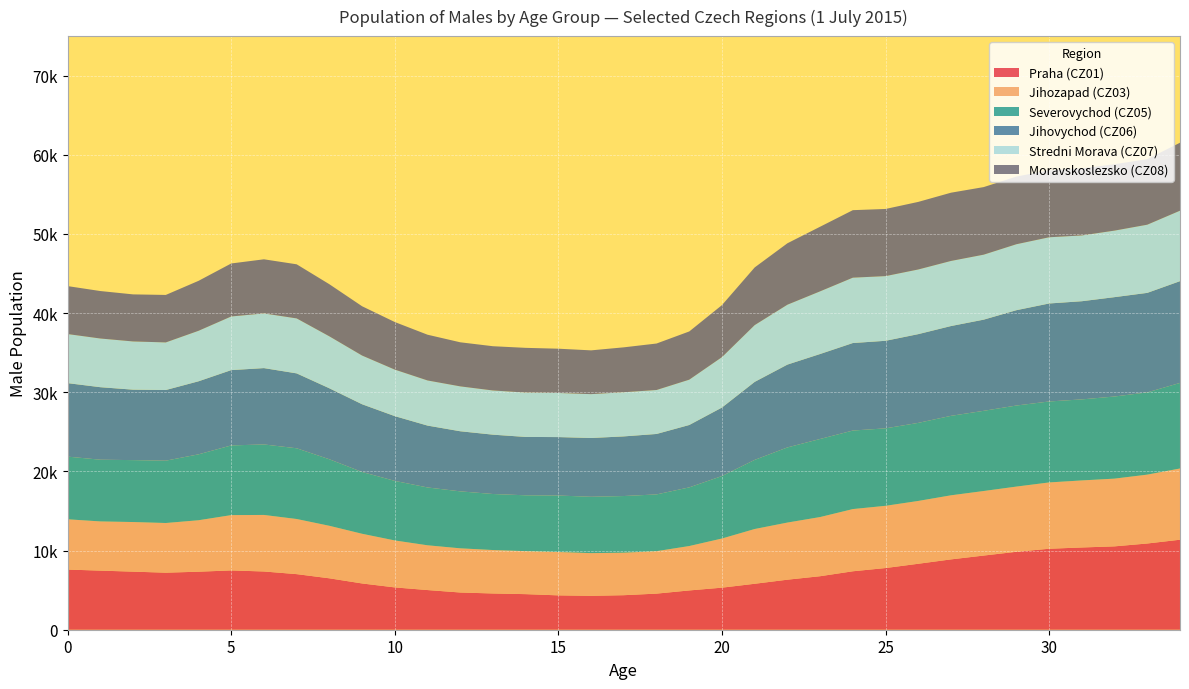

Reading left to right, list all the values displayed in this chart.

Praha (CZ01): 0=7601	1=7467	2=7338	3=7207	4=7331	5=7493	6=7358	7=7024	8=6496	9=5845	10=5346	11=5012	12=4703	13=4580	14=4496	15=4341	16=4283	17=4363	18=4561	19=4964	20=5314	21=5806	22=6321	23=6761	24=7384	25=7794	26=8334	27=8886	28=9370	29=9848	30=10231	31=10392	32=10533	33=10894	34=11372
Jihozapad (CZ03): 0=6351	1=6216	2=6268	3=6276	4=6500	5=6988	6=7144	7=6965	8=6634	9=6278	10=5933	11=5655	12=5582	13=5488	14=5430	15=5476	16=5394	17=5368	18=5363	19=5610	20=6210	21=6918	22=7218	23=7475	24=7859	25=7862	26=7937	27=8097	28=8156	29=8237	30=8378	31=8471	32=8558	33=8702	34=8999
Severovychod (CZ05): 0=7918	1=7798	2=7823	3=7876	4=8327	5=8805	6=8907	7=8935	8=8405	9=7806	10=7525	11=7307	12=7197	13=7079	14=7058	15=7137	16=7120	17=7160	18=7171	19=7411	20=7893	21=8735	22=9493	23=9863	24=9922	25=9786	26=9862	27=10040	28=10131	29=10241	30=10229	31=10238	32=10374	33=10392	34=10811
Jihovychod (CZ06): 0=9285	1=9161	2=8901	3=8926	4=9229	5=9515	6=9645	7=9463	8=8969	9=8557	10=8181	11=7818	12=7593	13=7497	14=7373	15=7385	16=7425	17=7535	18=7638	19=7882	20=8656	21=9855	22=10465	23=10737	24=11057	25=11062	26=11213	27=11345	28=11519	29=12046	30=12381	31=12403	32=12555	33=12571	34=12857
Stredni Morava (CZ07): 0=6200	1=6151	2=6091	3=6014	4=6379	5=6777	6=6908	7=6945	8=6562	9=6154	10=5877	11=5701	12=5671	13=5583	14=5603	15=5571	16=5543	17=5579	18=5555	19=5725	20=6368	21=7173	22=7567	23=7917	24=8258	25=8172	26=8168	27=8224	28=8210	29=8333	30=8365	31=8311	32=8407	33=8614	34=8903
Moravskoslezsko (CZ08): 0=6059	1=5997	2=5947	3=5999	4=6312	5=6696	6=6838	7=6837	8=6584	9=6228	10=6011	11=5780	12=5569	13=5591	14=5653	15=5595	16=5531	17=5674	18=5871	19=6092	20=6573	21=7286	22=7760	23=8163	24=8529	25=8484	26=8539	27=8623	28=8538	29=8551	30=8457	31=8474	32=8388	33=8279	34=8587